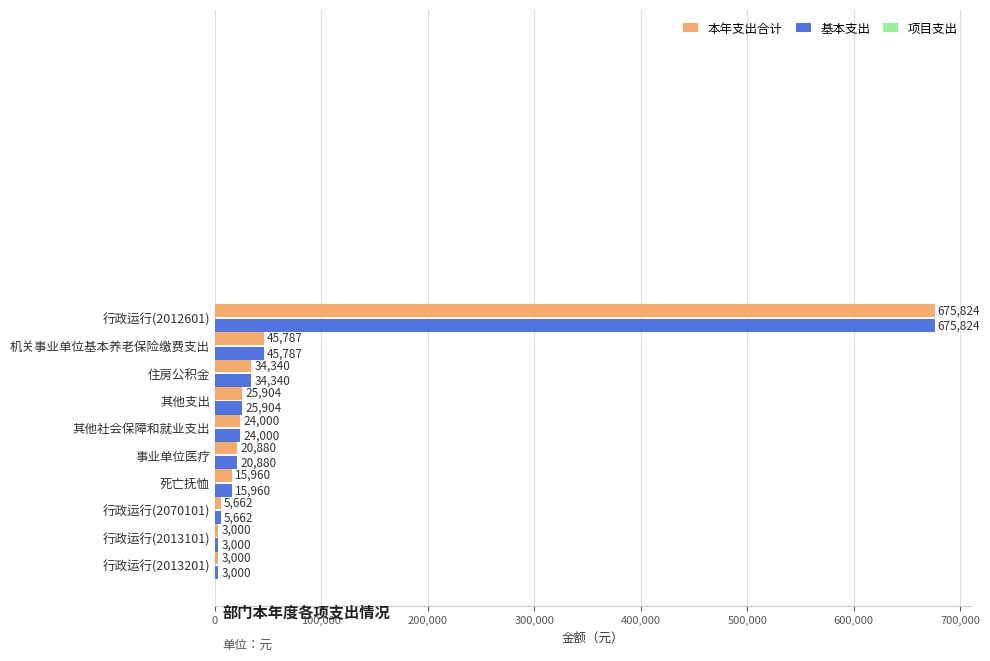

At which label is 基本支出 closest to 339412?

机关事业单位基本养老保险缴费支出